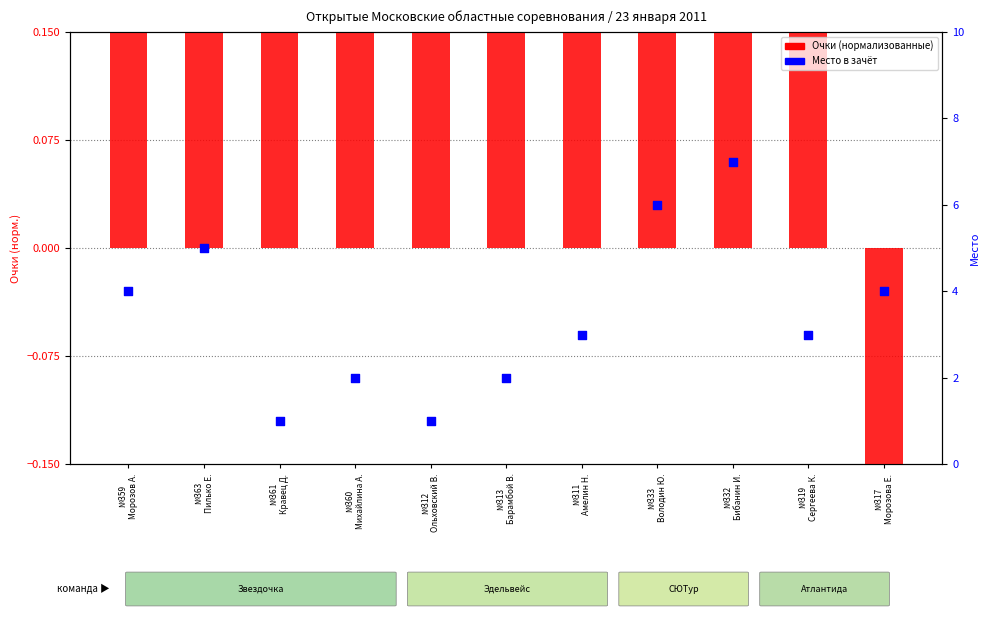

Which series contains the highest Y value?

Место